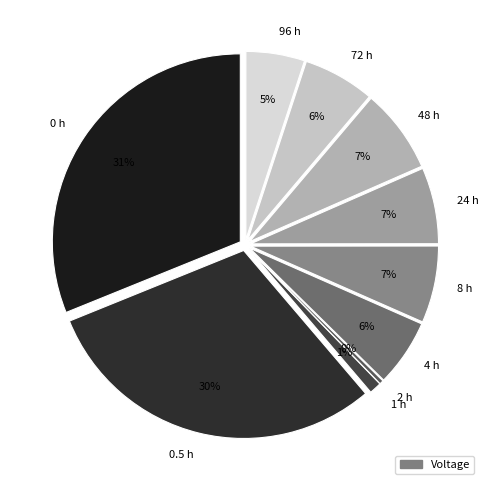

Is the sum of 0.5 h and 2 h greater than half?

No